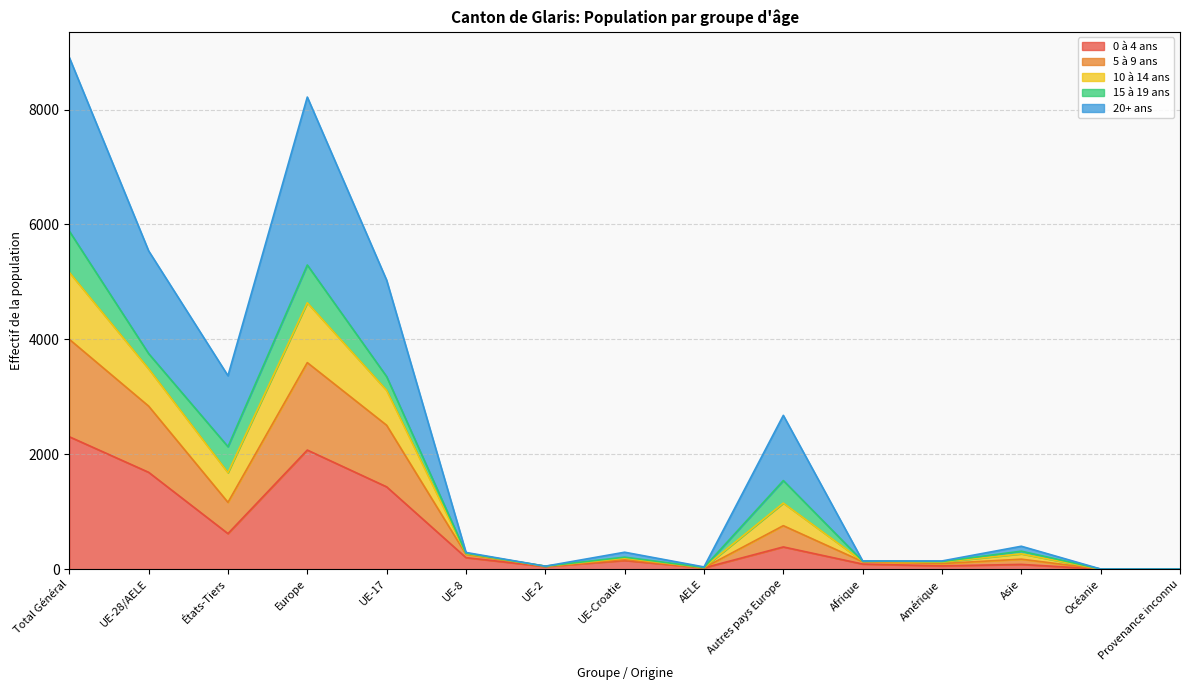

What is the total value across all series at Autres pays Europe?

2677